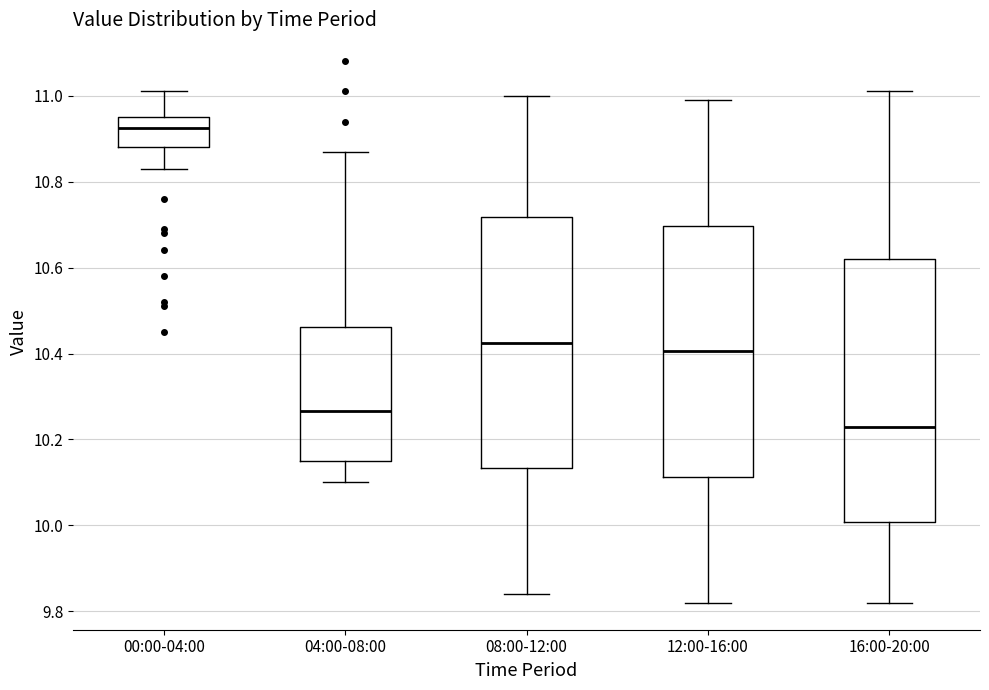

Reading left to right, read every box against the y-axis: the position of its median line, the range the box covers, and the ends of its whiskers. The values are not printed on the chart, so give them approximately, as read against the axis.

00:00-04:00: median 10.92, box 10.88 to 10.96, whiskers 10.84 to 11.02
04:00-08:00: median 10.26, box 10.16 to 10.46, whiskers 10.10 to 10.88
08:00-12:00: median 10.42, box 10.14 to 10.72, whiskers 9.84 to 11.00
12:00-16:00: median 10.40, box 10.12 to 10.70, whiskers 9.82 to 11.00
16:00-20:00: median 10.24, box 10.00 to 10.62, whiskers 9.82 to 11.02